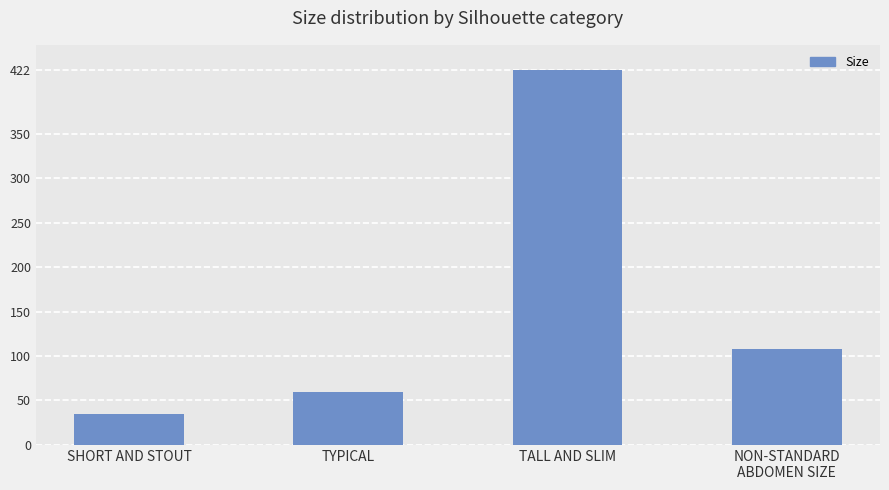

Where does the data first go above 108?

TALL AND SLIM